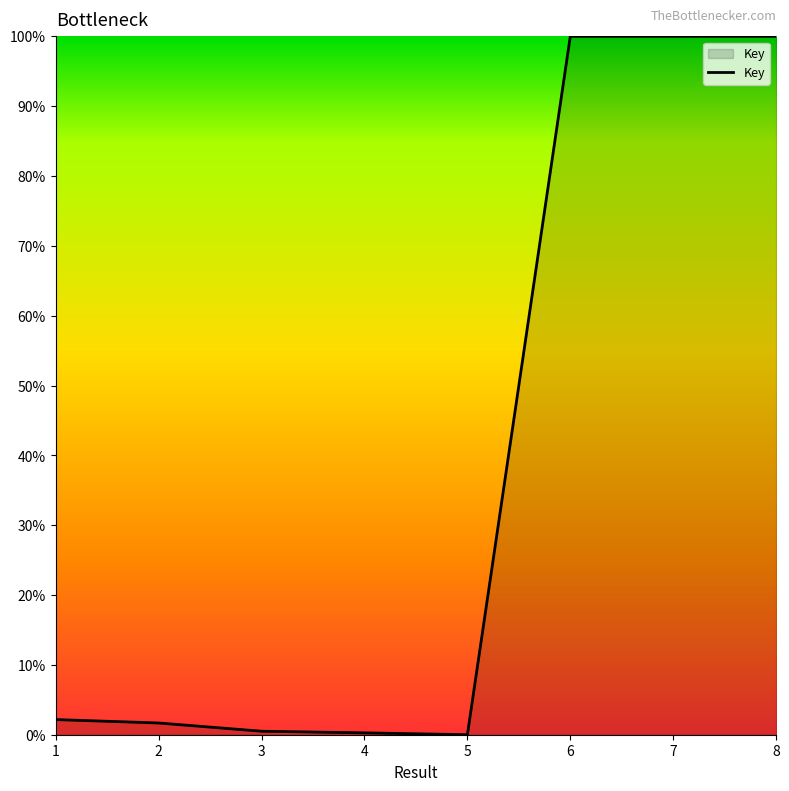

How many distinct data groups are displayed?

1